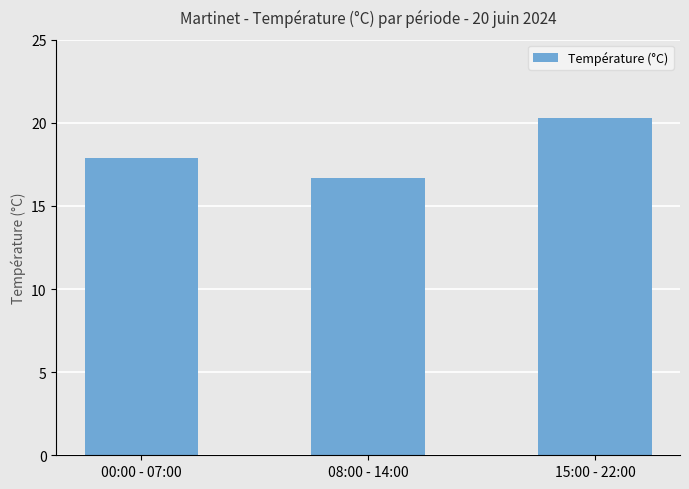

Reading right to left, what are all the values shown in this chart?

15:00 - 22:00=20.3	08:00 - 14:00=16.7	00:00 - 07:00=17.9